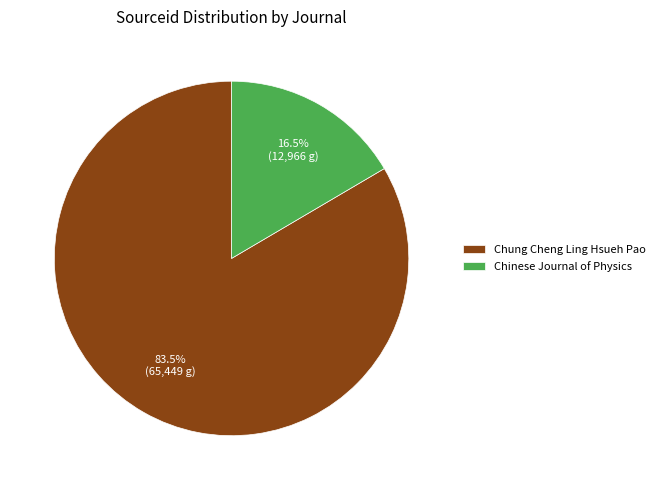

What percentage is NOT represented by Chinese Journal of Physics?

83.5%